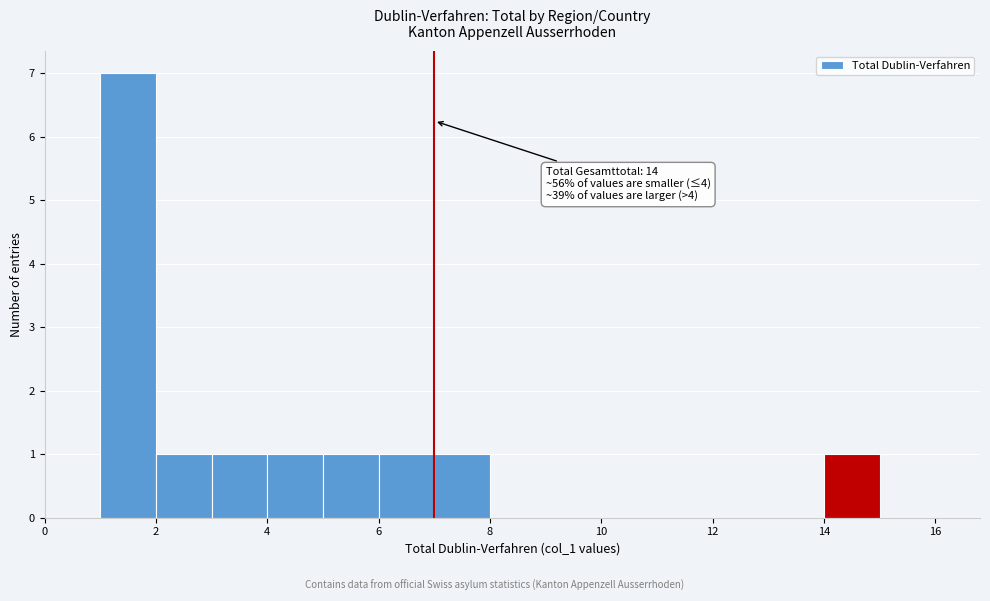

Over which range of the x-axis is the bar tallest?

1 to 2